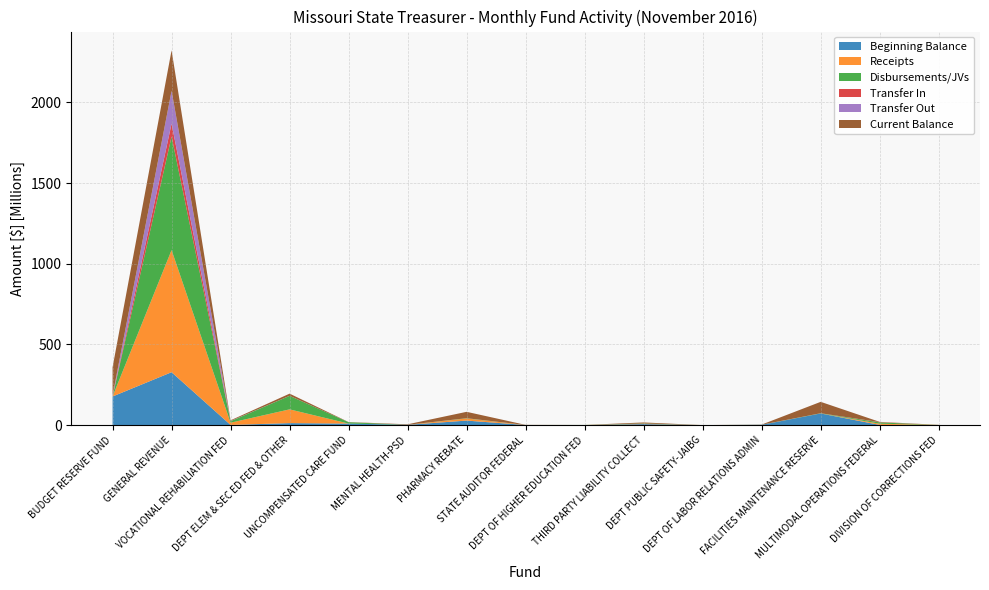

Reading left to right, list all the values displayed in this chart.

Beginning Balance: 177462360.3	327930061.1	1125139.8	12479393.8	9537530.9	1865614.2	28123679.7	762312.5	103762.5	6345766.1	76441.4	1751164.8	72275773.2	1332238.9	613581.9
Receipts: 150642.9	756670227.5	13823414.1	85160279.9	0.0	0.0	13092724.7	0.0	428602.8	1954706.5	49.8	1343.0	38034.4	7356758.0	148979.0
Disbursements/JVs: 0.0	703822148.4	9409601.3	83717560.7	8538879.4	76191.5	1596097.8	88062.0	511198.3	1938432.8	20873.2	493425.2	1314829.4	8344009.2	119948.6
Transfer In: 1498309.6	79912538.8	0.0	0.0	0.0	0.0	0.0	0.0	0.0	0.0	0.0	0.0	0.0	1410671.7	0.0
Transfer Out: 4439511.0	203393296.4	1132453.1	263923.5	0.0	0.0	0.0	38988.1	1162.6	42825.6	0.0	207336.6	0.0	1607.7	54952.9
Current Balance: 174671801.9	251158326.2	4274429.3	13468388.2	998651.5	3143222.4	39620306.6	634825.8	20004.3	6295645.5	55578.5	1013990.6	70623190.8	1754007.3	758130.1